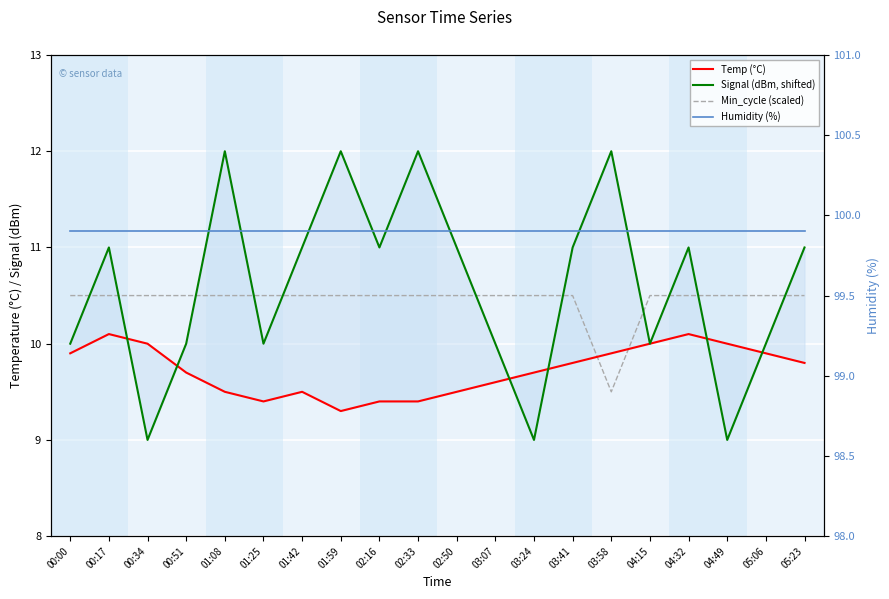

What is the difference between the highest and lowest values at 02:50?

90.4